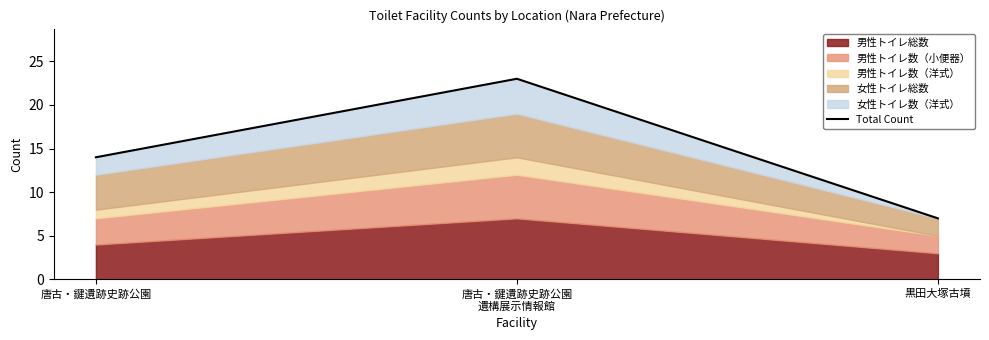

List the labels in order of value, smallest first.

黒田大塚古墳, 唐古・鍵遺跡史跡公園, 唐古・鍵遺跡史跡公園
遺構展示情報館